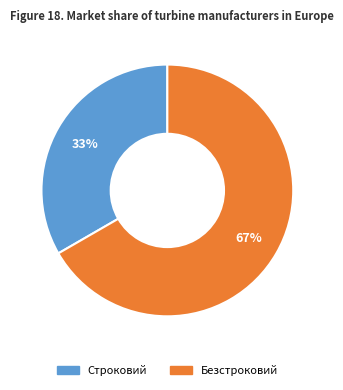

Which has a higher value, Строковий or Безстроковий?

Безстроковий